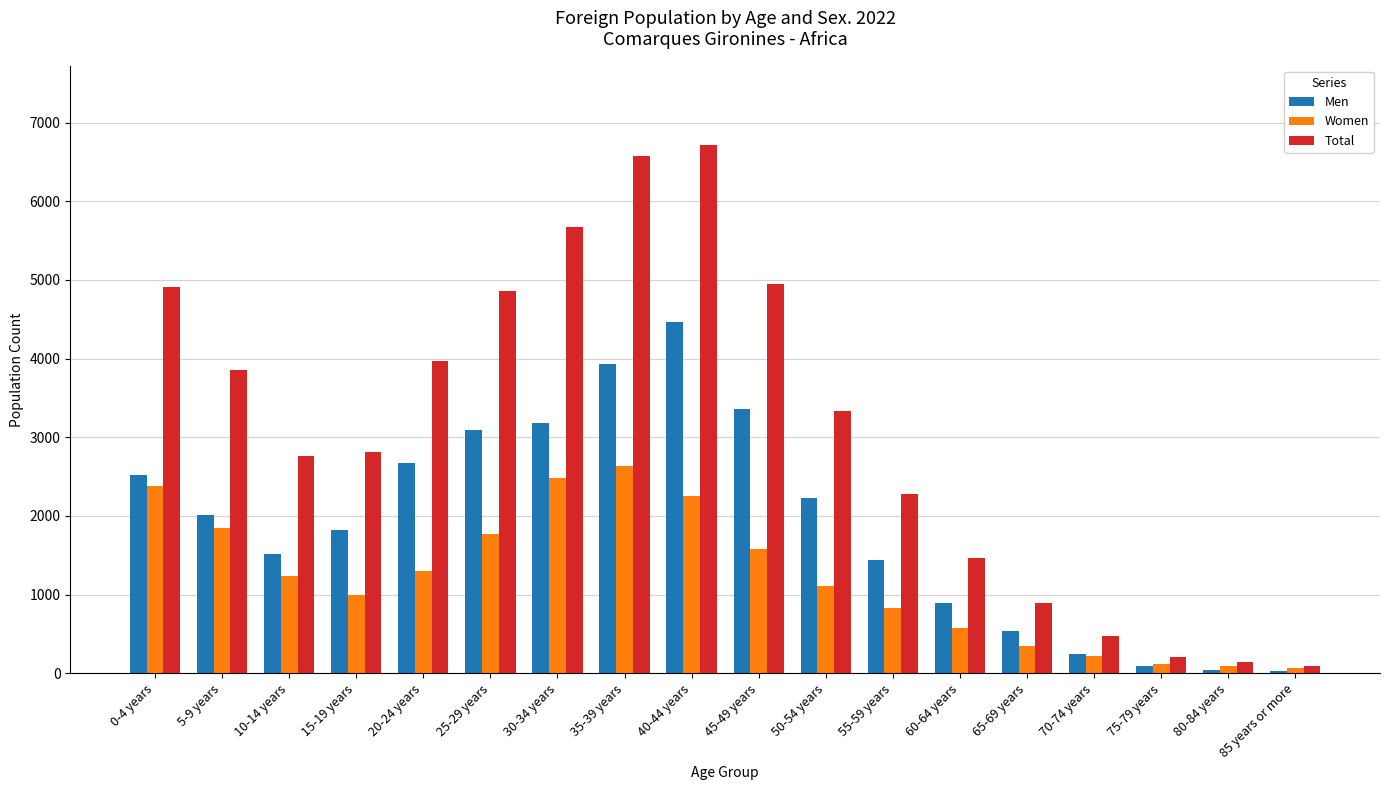

List the series in order of their overall mean, highest first.

Total, Men, Women